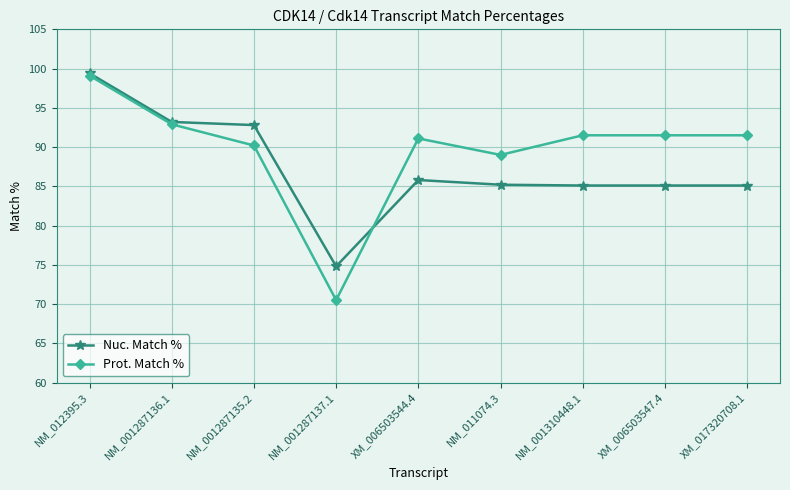

At XM_017320708.1, list the series in order from largest to smallest.

Prot. Match %, Nuc. Match %